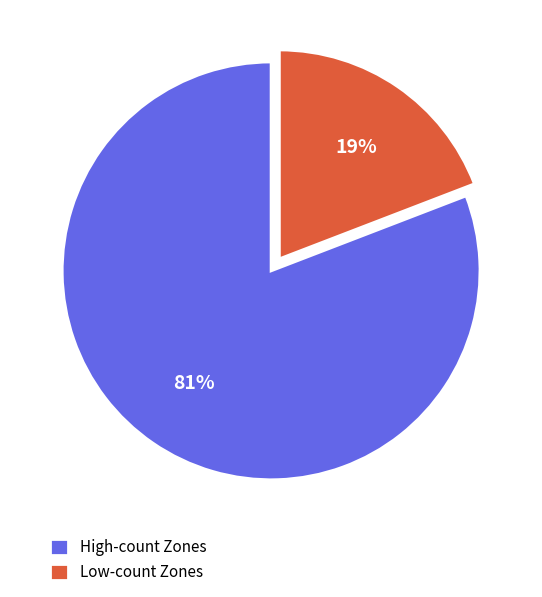

Combined, do Low-count Zones and High-count Zones account for over 50%?

Yes